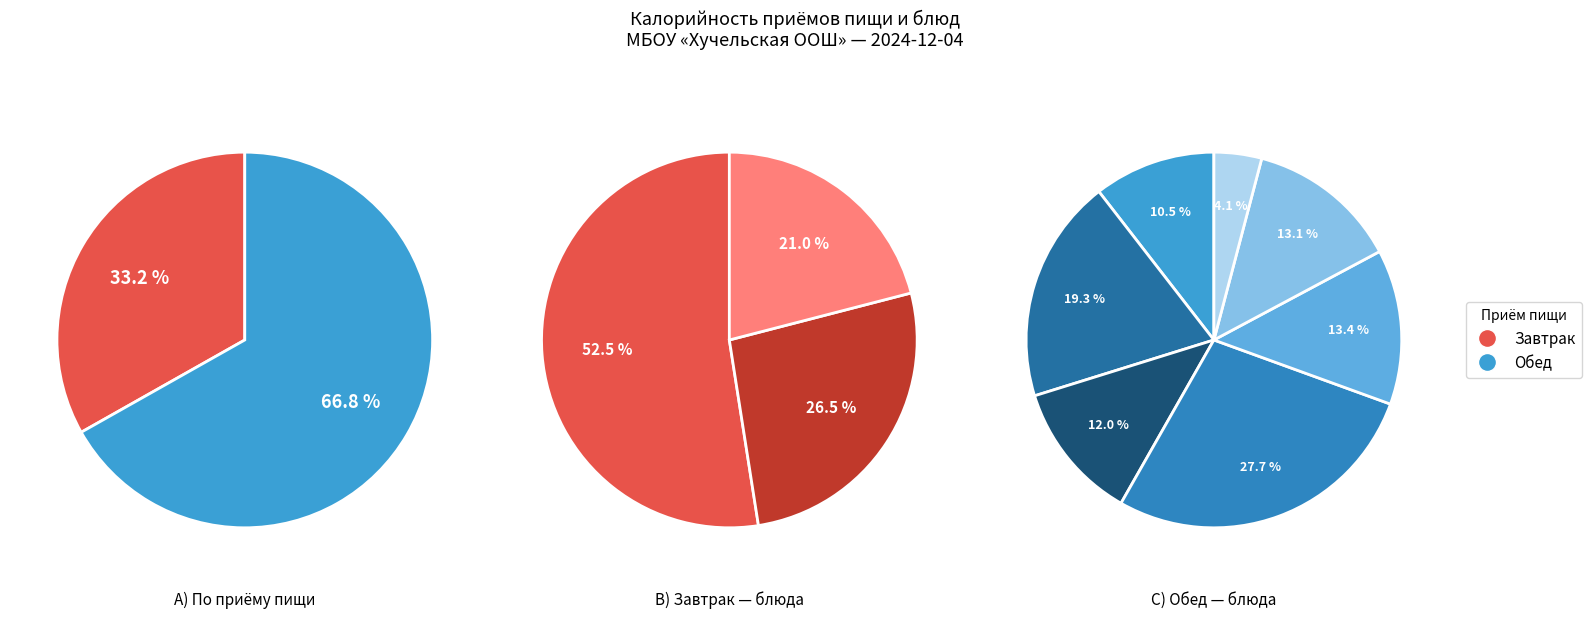

To the nearest percent, what is the difference between the Какао с молоком and Соус сметанный slice percentages?

6%